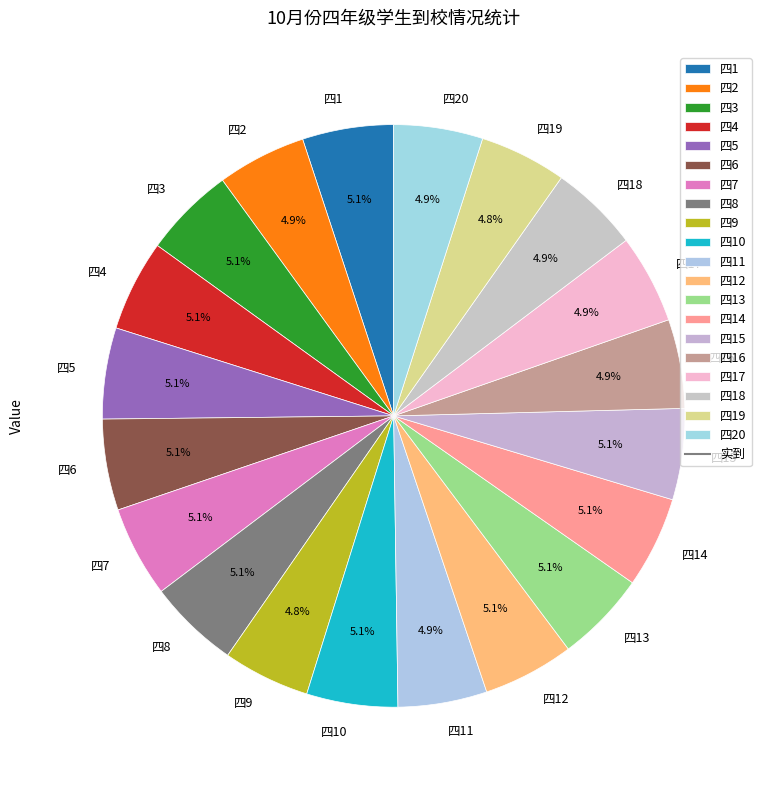

Does any single category account for the majority?

No